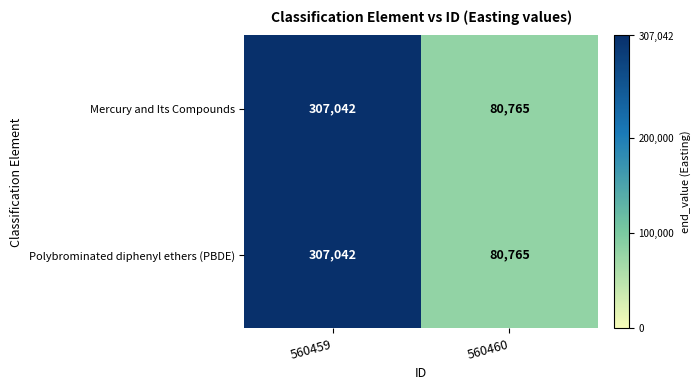

How many data points does each series have?

2